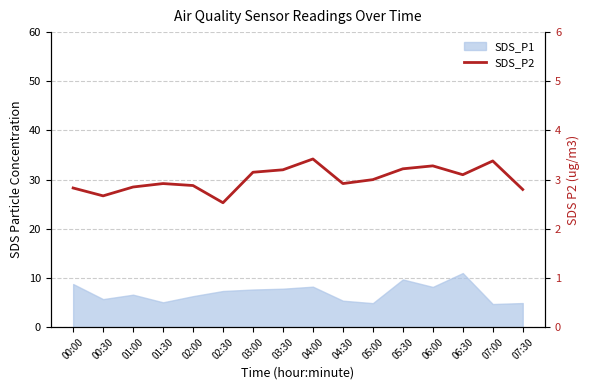

What is the label of the 10th point from the left?

04:30